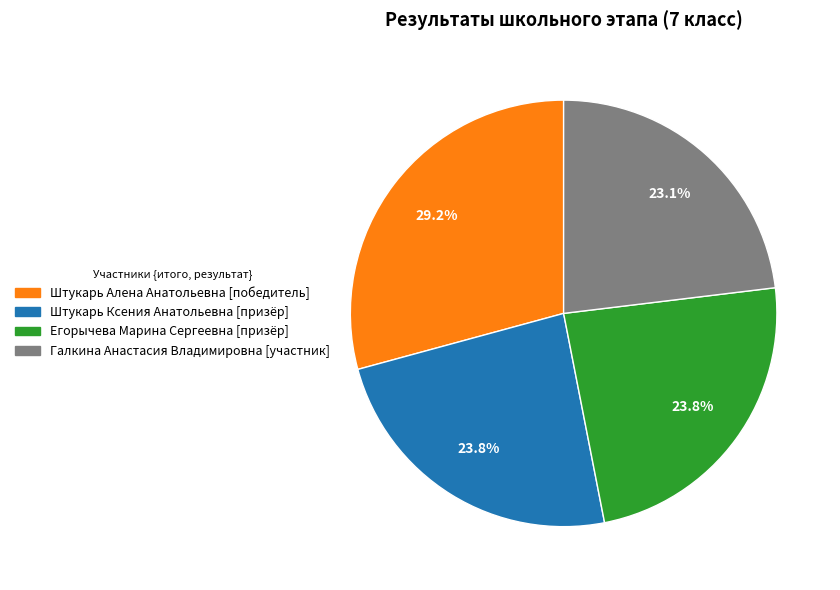

What is the total percentage of Штукарь Алена Анатольевна and Егорычева Марина Сергеевна?

53.1%